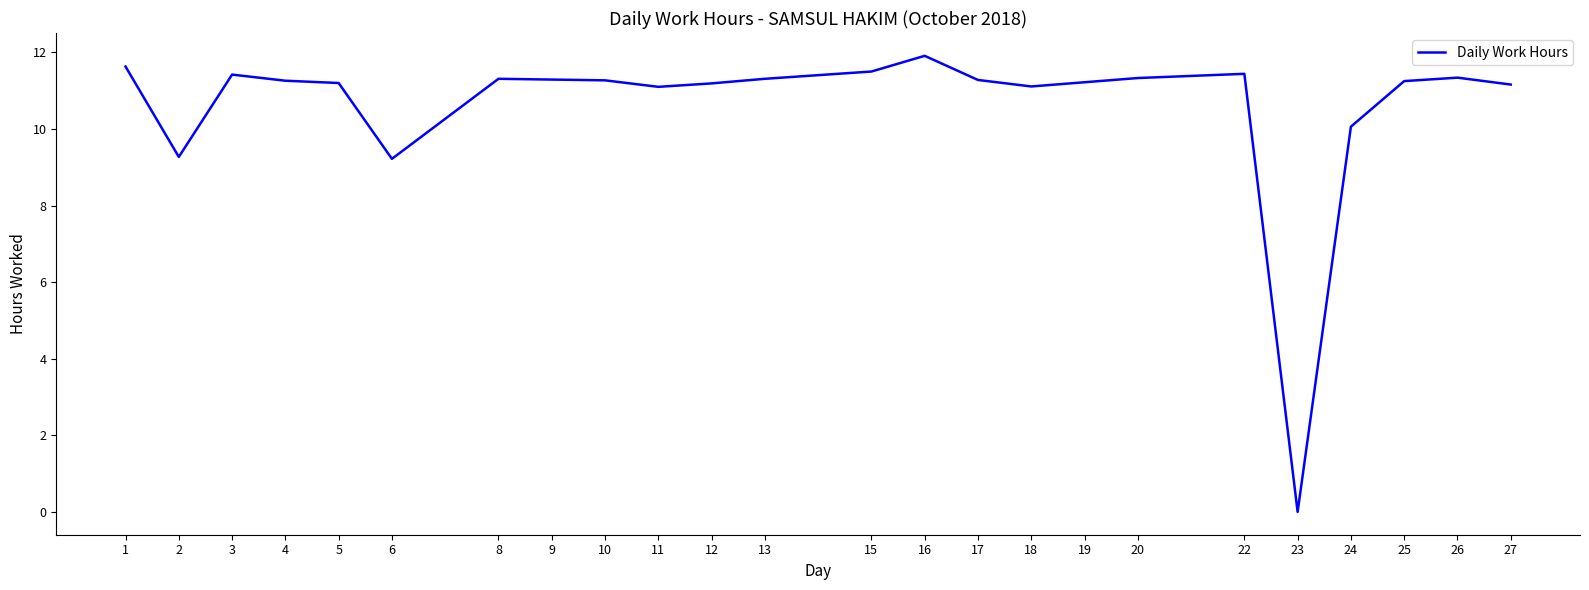

Read the value at 13.

11.3